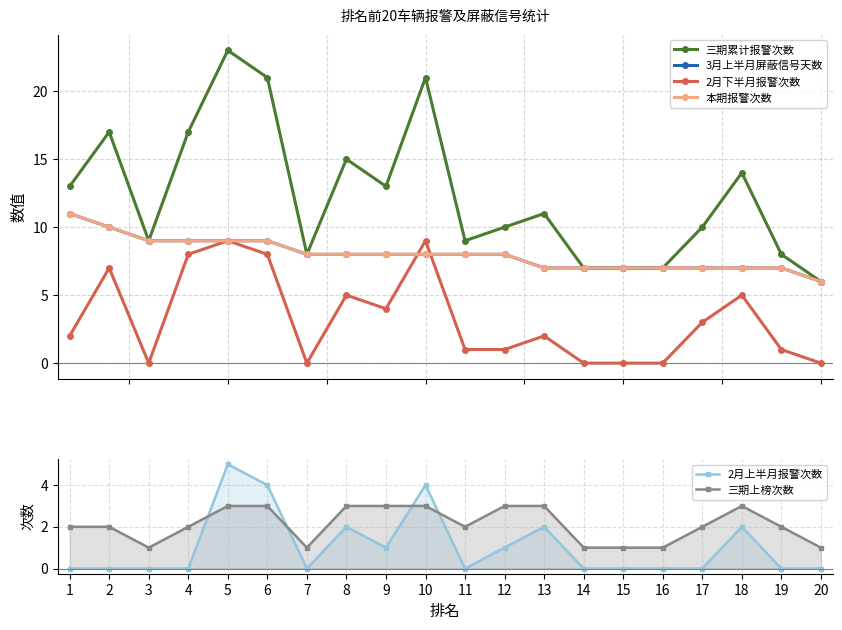

True or false: 三期累计报警次数 and 2月下半月报警次数 cross at least once.

False